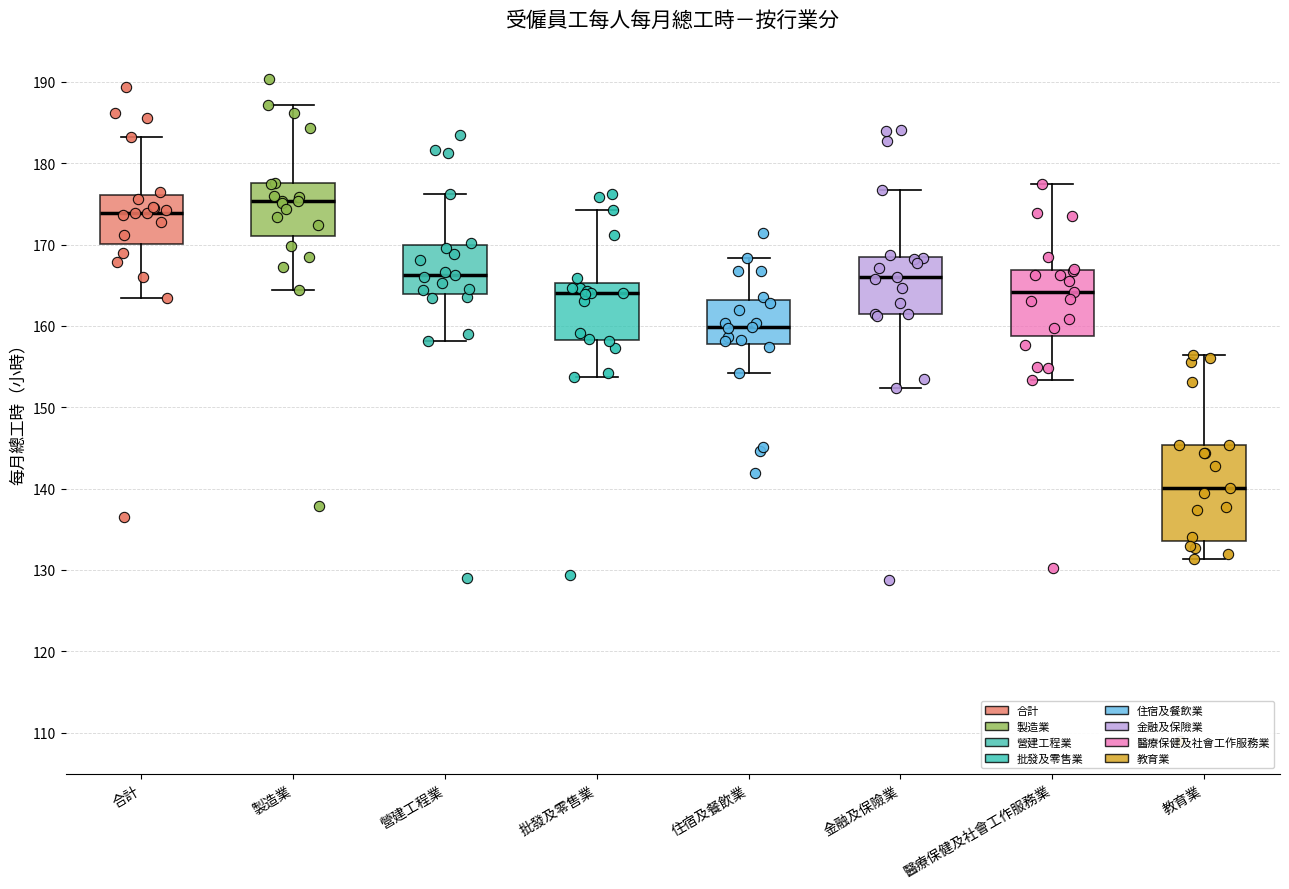

Reading left to right, read every box against the y-axis: the position of its median line, the range the box covers, and the ends of its whiskers. The values are not printed on the chart, so give them approximately, as read against the axis.

合計: median 174, box 170 to 176, whiskers 163 to 183
製造業: median 175, box 171 to 178, whiskers 164 to 187
營建工程業: median 166, box 164 to 170, whiskers 158 to 176
批發及零售業: median 164, box 158 to 165, whiskers 154 to 174
住宿及餐飲業: median 160, box 158 to 163, whiskers 154 to 168
金融及保險業: median 166, box 162 to 169, whiskers 152 to 177
醫療保健及社會工作服務業: median 164, box 159 to 167, whiskers 153 to 177
教育業: median 140, box 134 to 145, whiskers 131 to 156